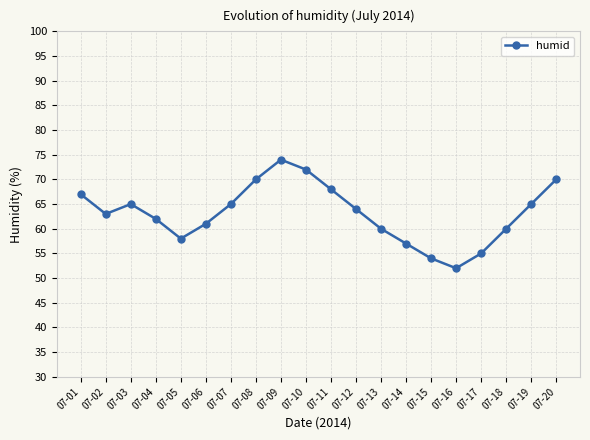

What is the maximum value shown in the chart?

74